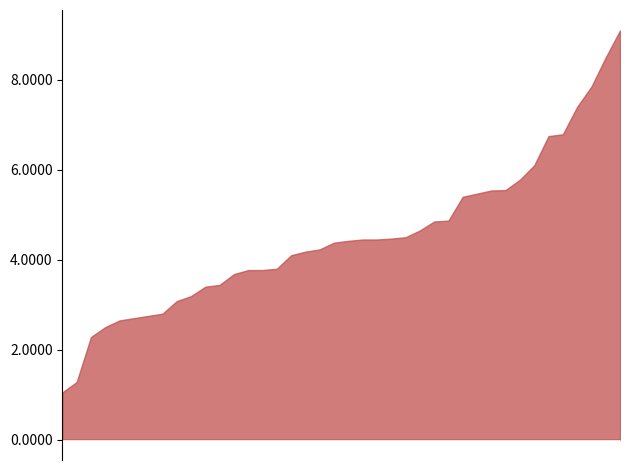

True or false: P1 and P2 intersect in this chart.

False